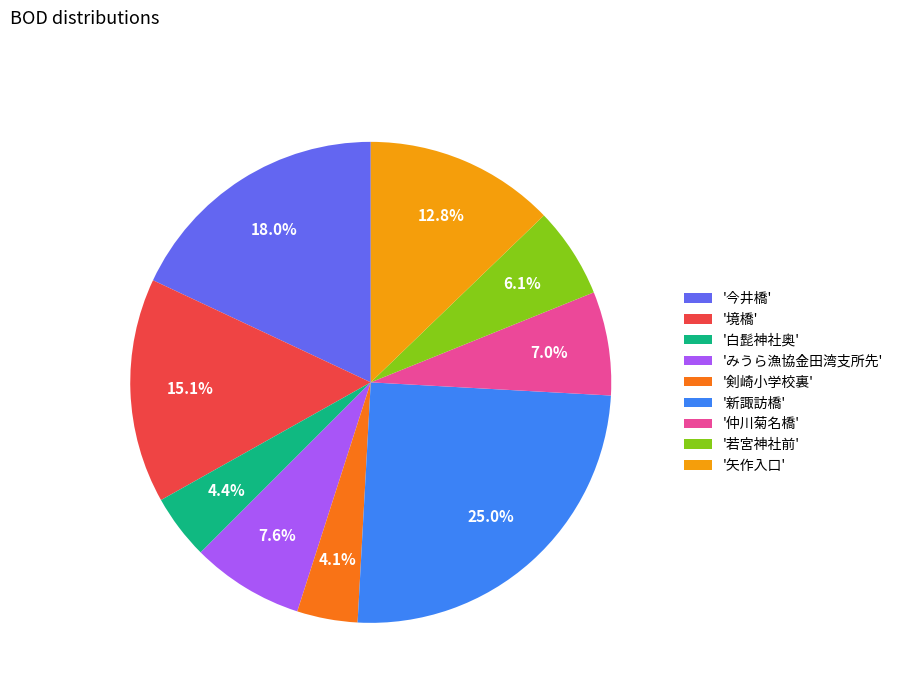

What percentage is NOT represented by '今井橋'?

82.0%